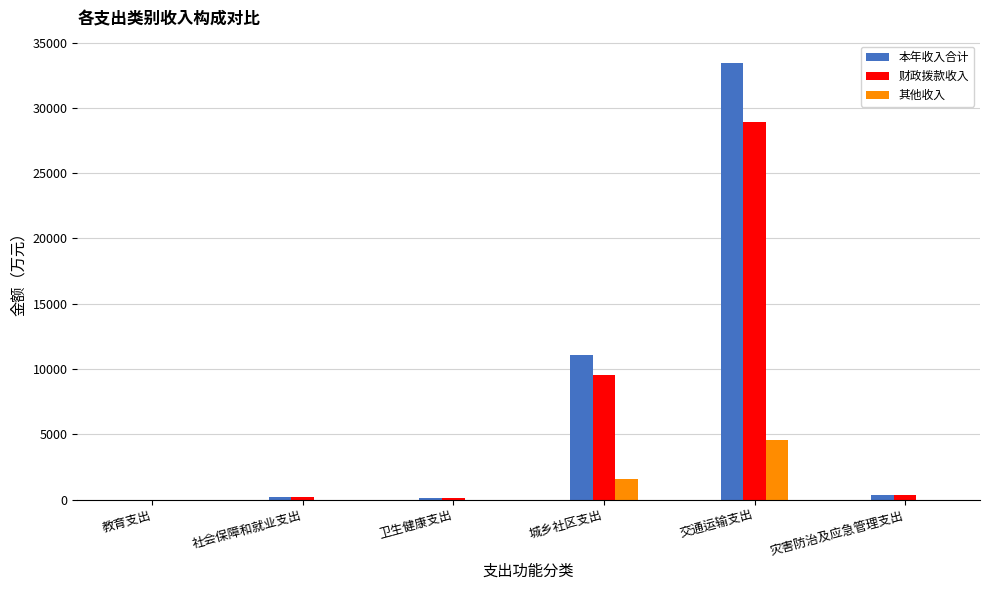

Which series has the largest total across all categories?

本年收入合计